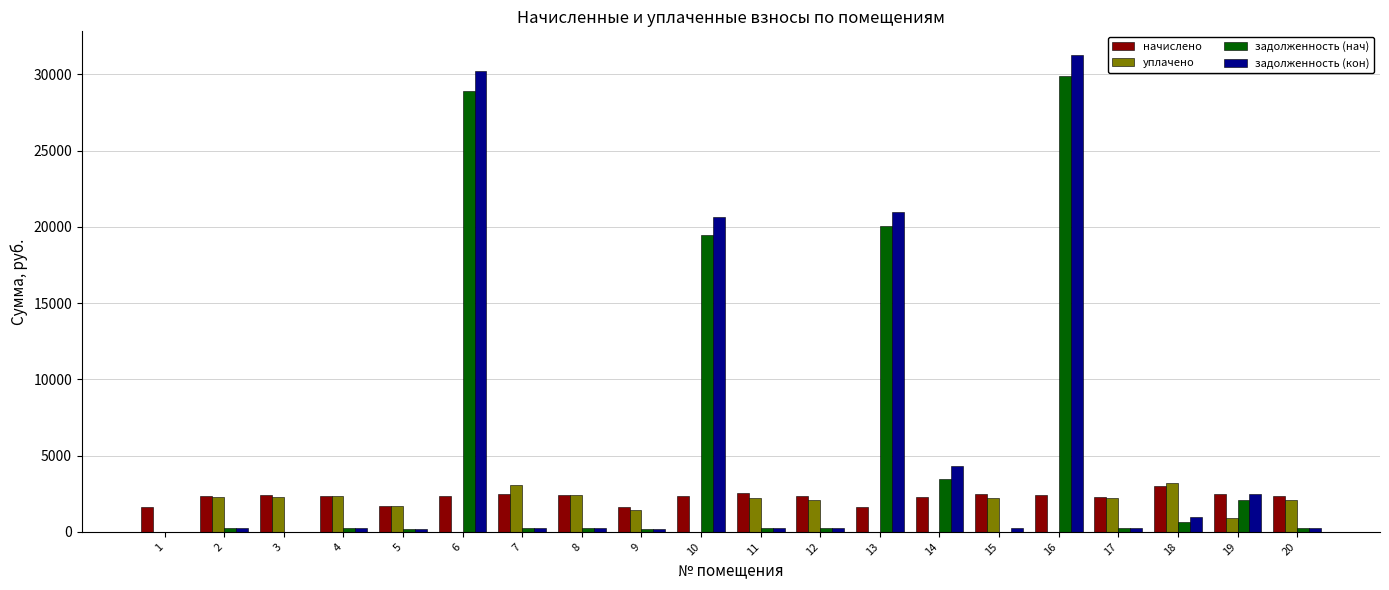

What are all the series names shown in the legend?

начислено, уплачено, задолженность (нач), задолженность (кон)